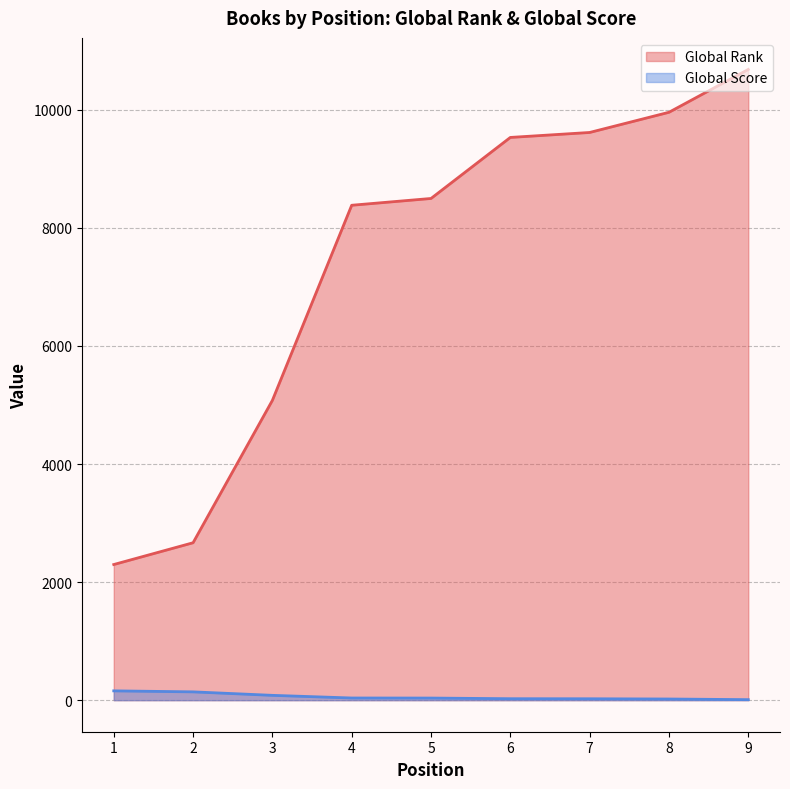

True or false: Global Rank and Global Score intersect in this chart.

False